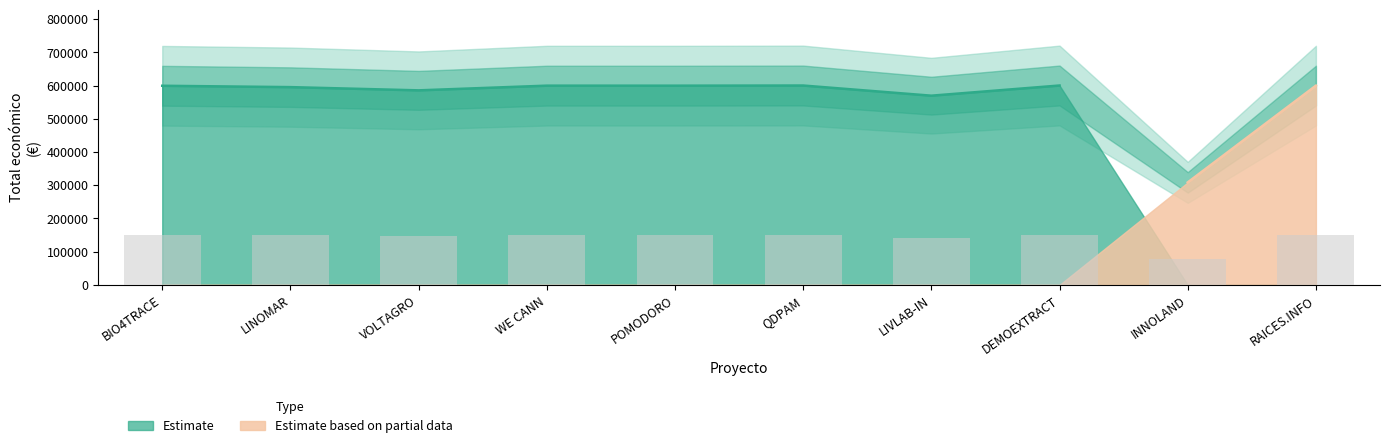

At which category does the chart reach its minimum across all series?

INNOLAND